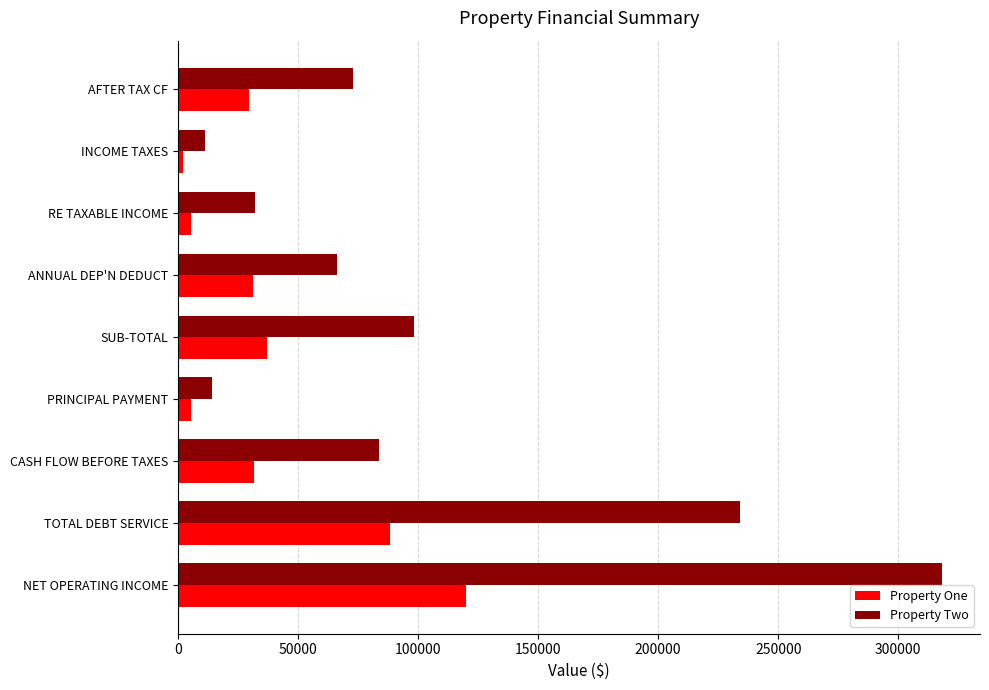

What is the spread (max minus min) of values at SUB-TOTAL?

61202.4